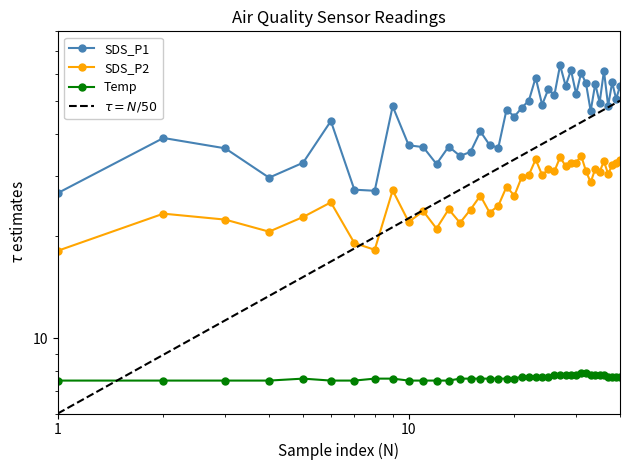

True or false: SDS_P2 has more than 2 interior local peaks.

True